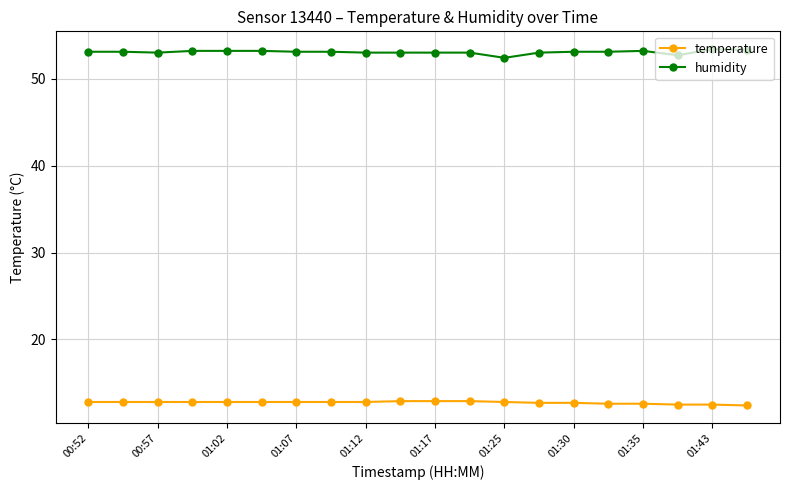

Rank the series by their maximum value, from highest to lowest.

humidity, temperature